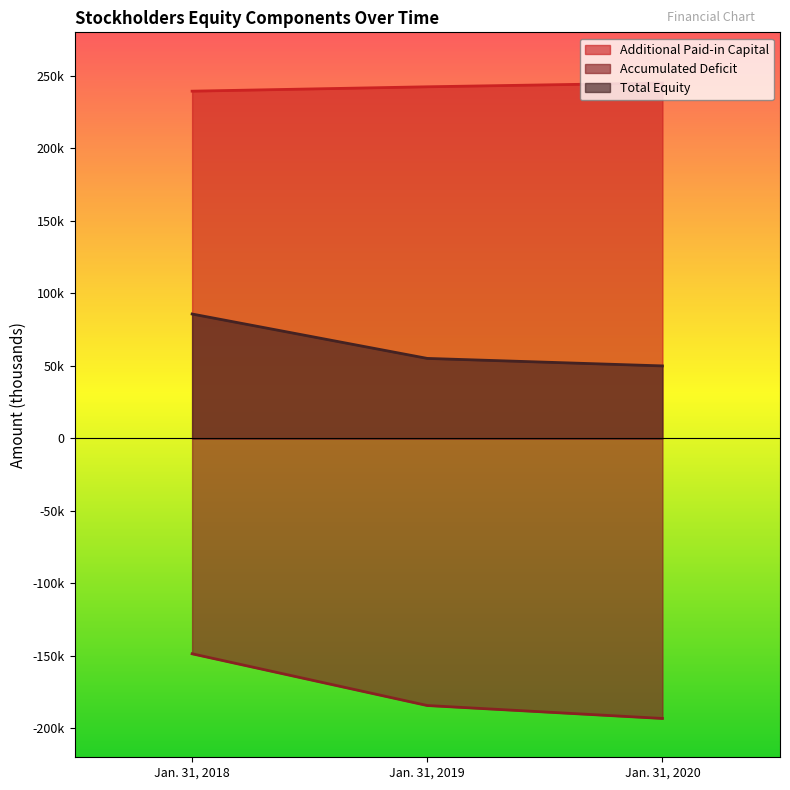

How many values in the Accumulated Deficit series are below -184303?

1